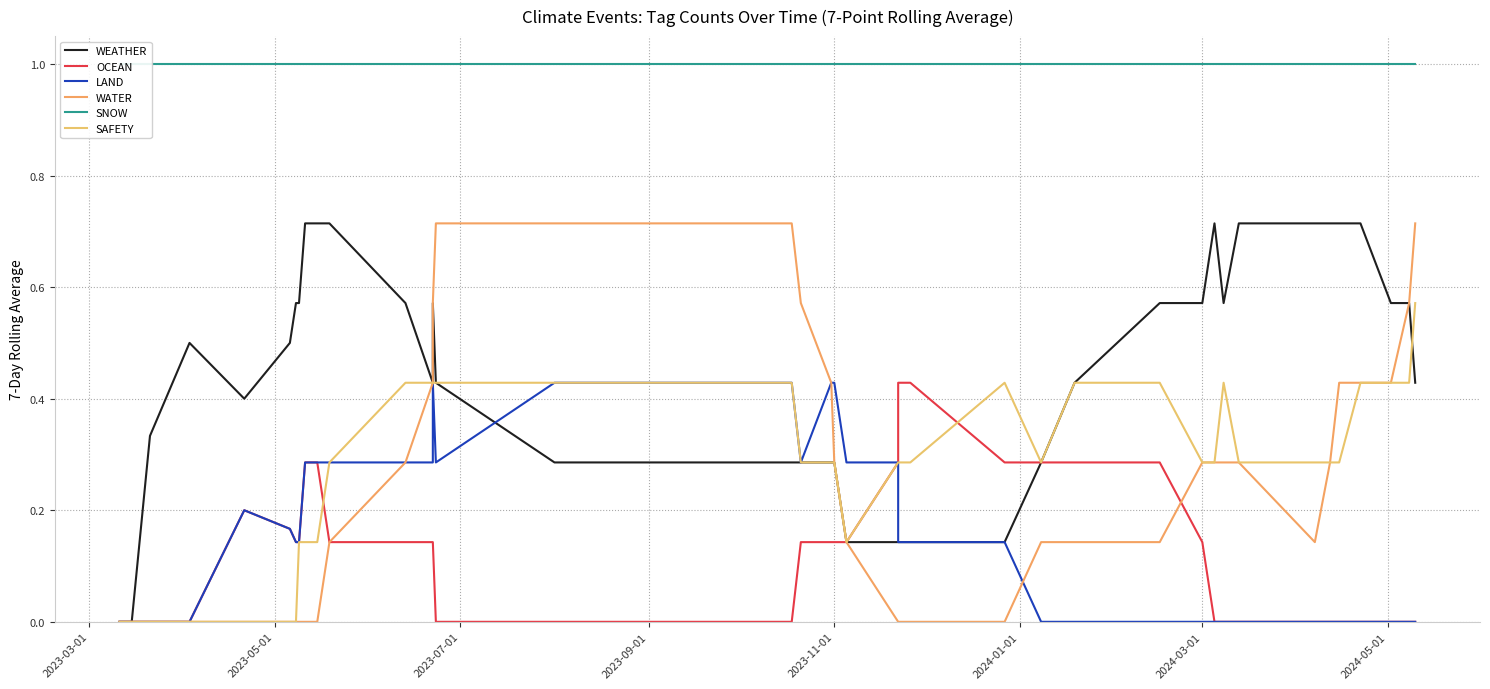

In WEATHER, how many points are lower than both neighbors (excluding endpoints)?

3